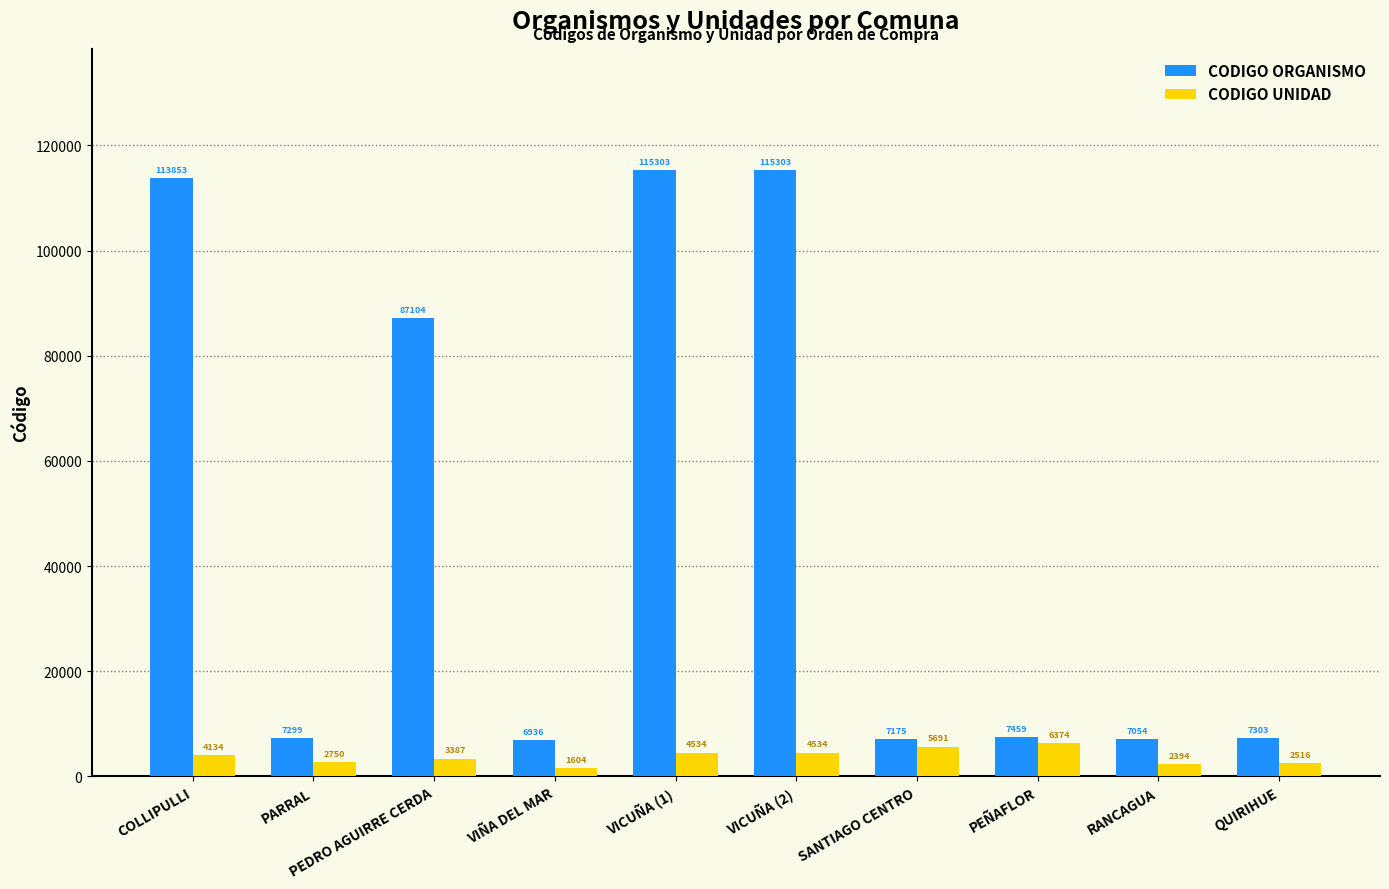

List the series in order of their peak value, highest first.

CODIGO ORGANISMO, CODIGO UNIDAD